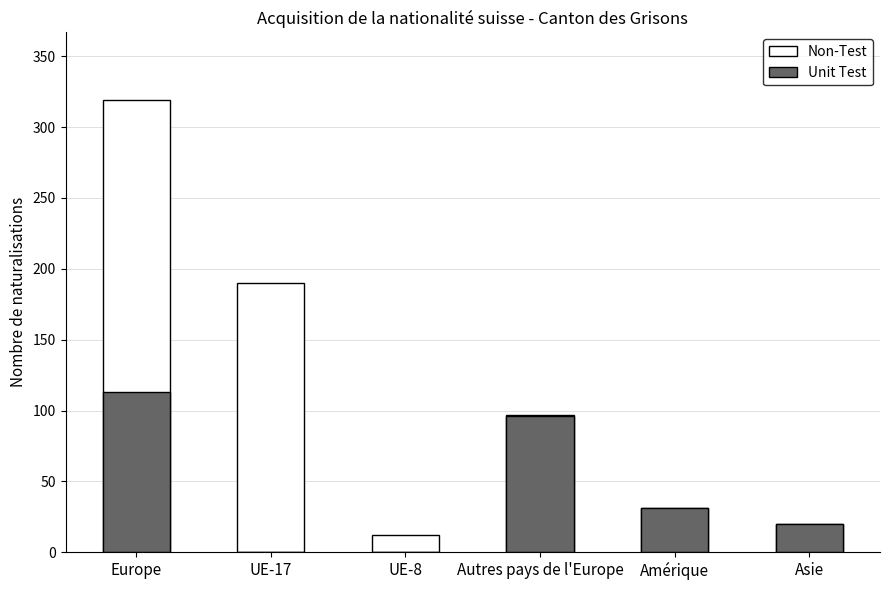

What are all the series names shown in the legend?

Non-Test, Unit Test